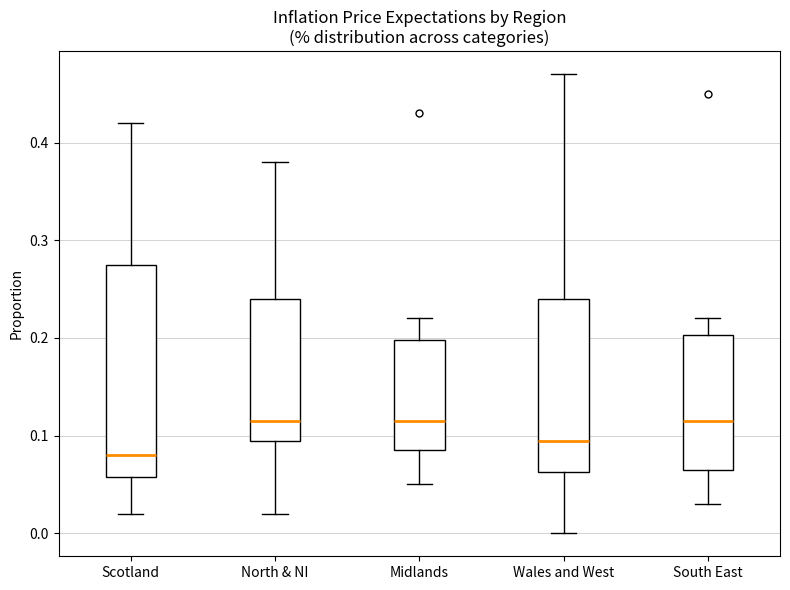

Reading left to right, transcribe this box plot: for each box, give where its median line is, the range the box spans, and where its two whiskers end, as read against the y-axis. The values are not printed on the chart, so give them approximately, as read against the axis.

Scotland: median 0.08, box 0.06 to 0.28, whiskers 0.02 to 0.42
North & NI: median 0.12, box 0.10 to 0.24, whiskers 0.02 to 0.38
Midlands: median 0.12, box 0.09 to 0.20, whiskers 0.05 to 0.22
Wales and West: median 0.10, box 0.06 to 0.24, whiskers 0.00 to 0.47
South East: median 0.12, box 0.07 to 0.20, whiskers 0.03 to 0.22